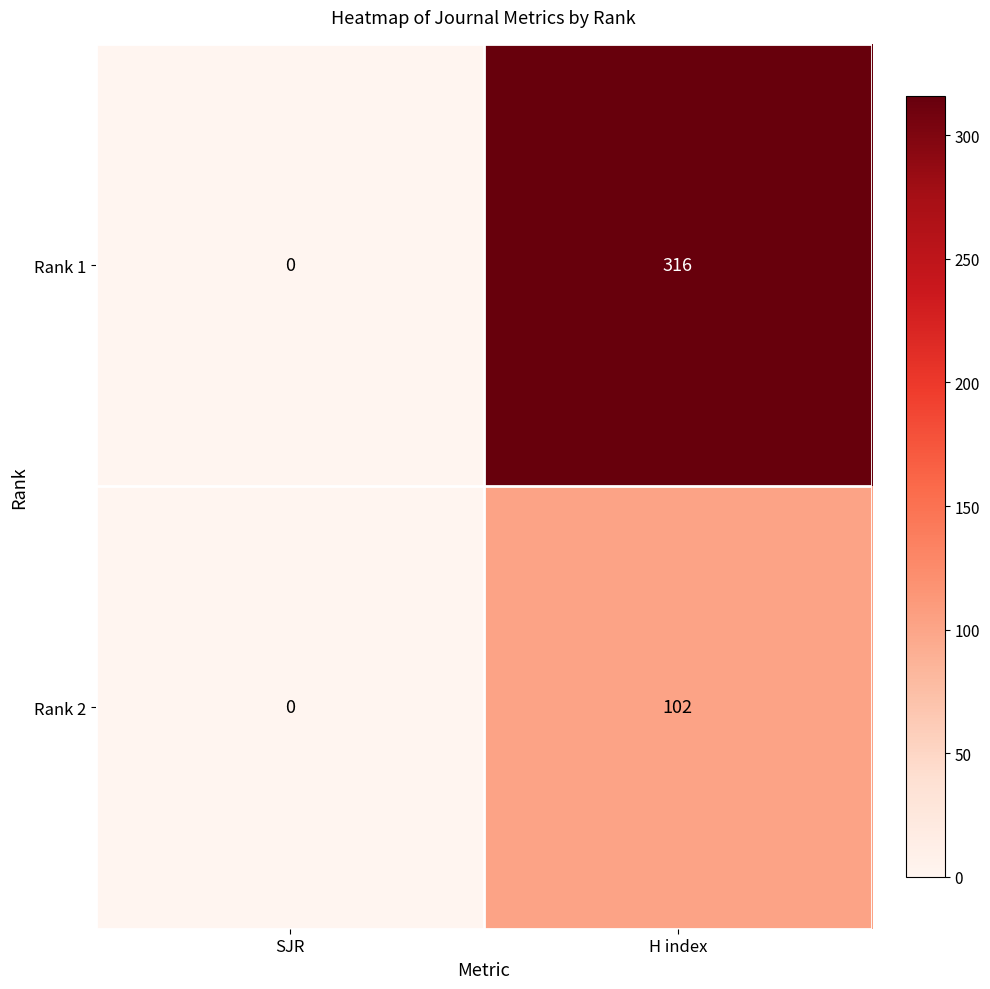

List the series in order of their overall mean, lowest first.

Rank 2, Rank 1